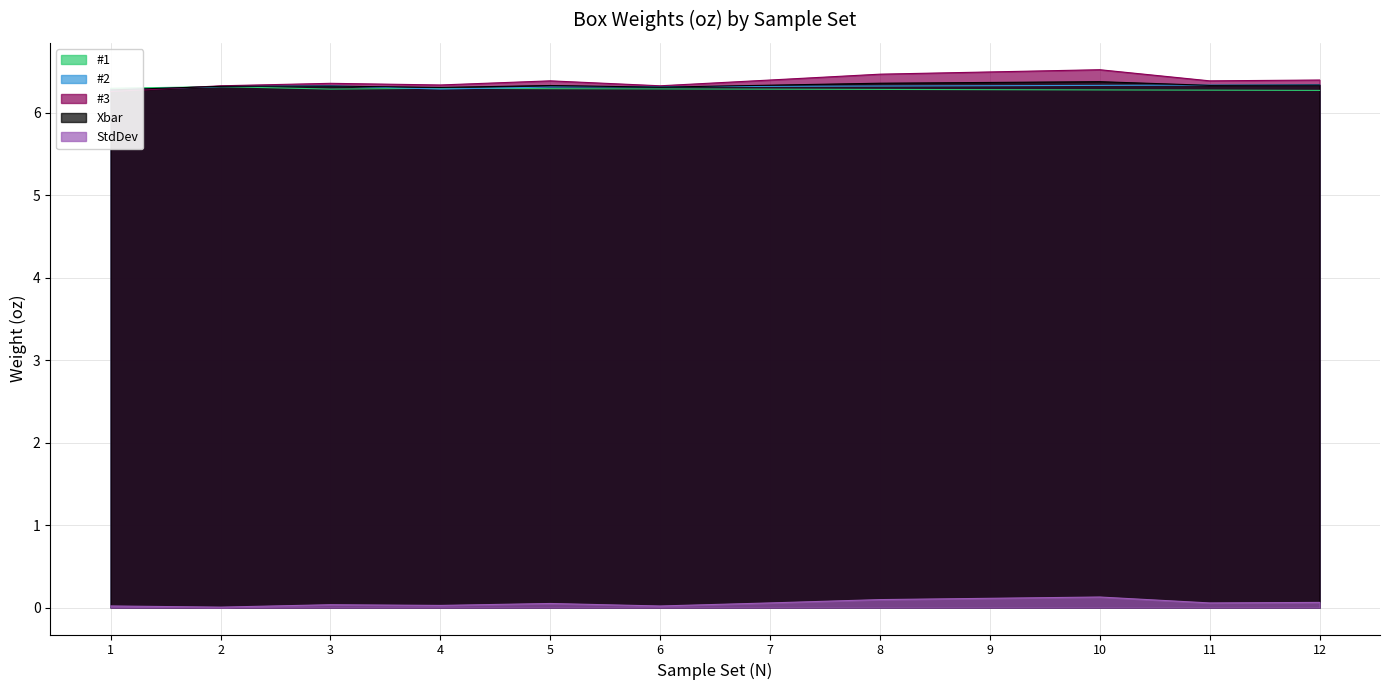

Which series has the largest total across all categories?

#3